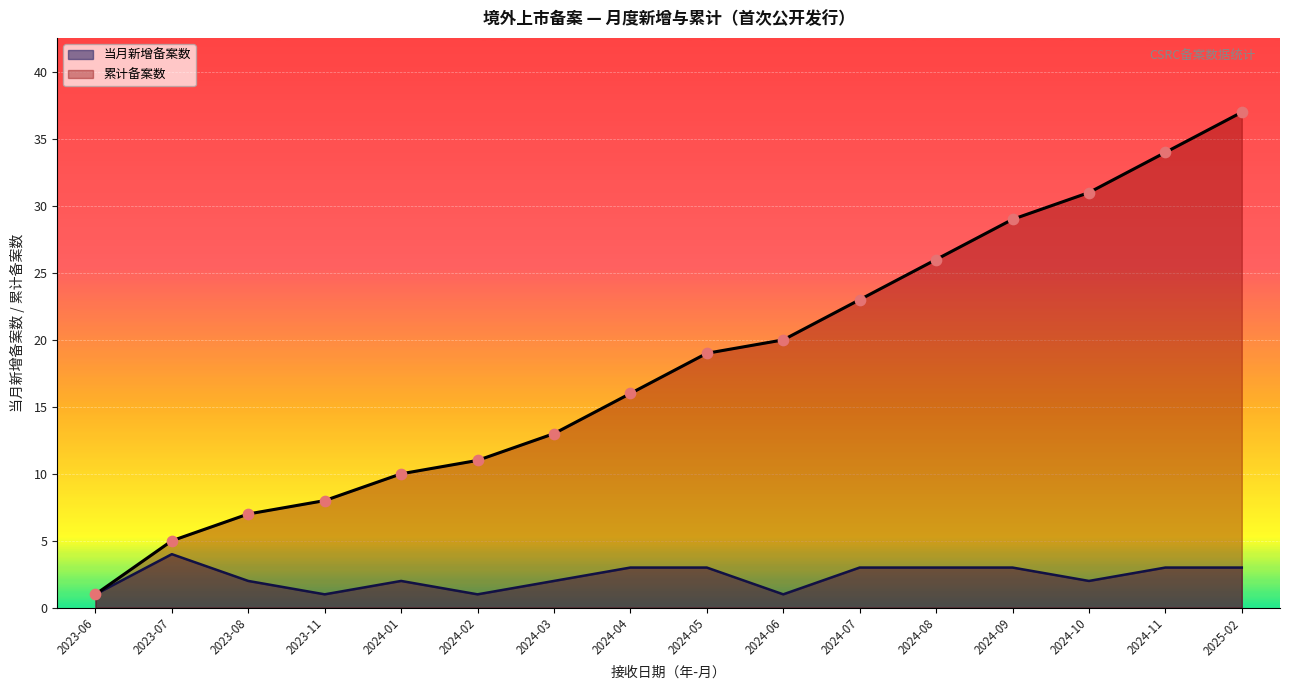

What is the change in value from 2023-06 to 2025-02?

+36